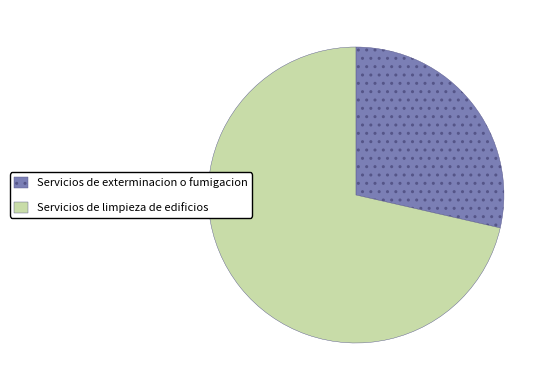

Combined, do Servicios de limpieza de edificios and Servicios de exterminacion o fumigacion account for over 50%?

Yes